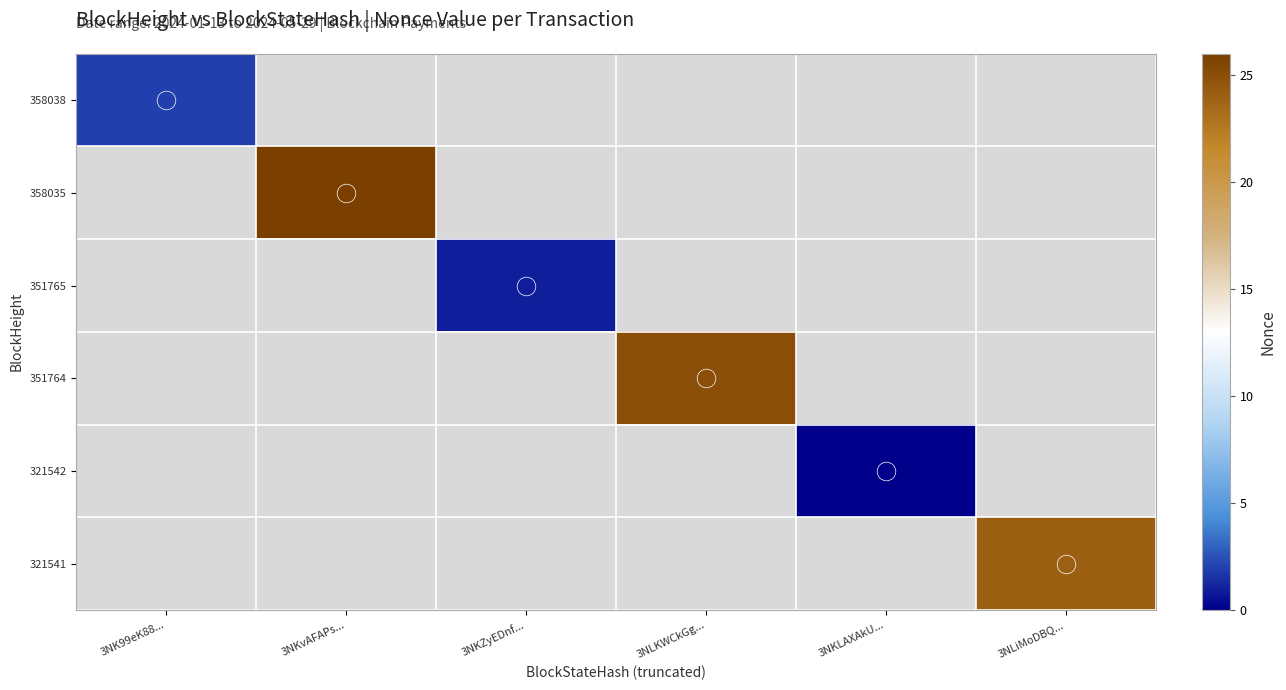

How many distinct data groups are displayed?

6